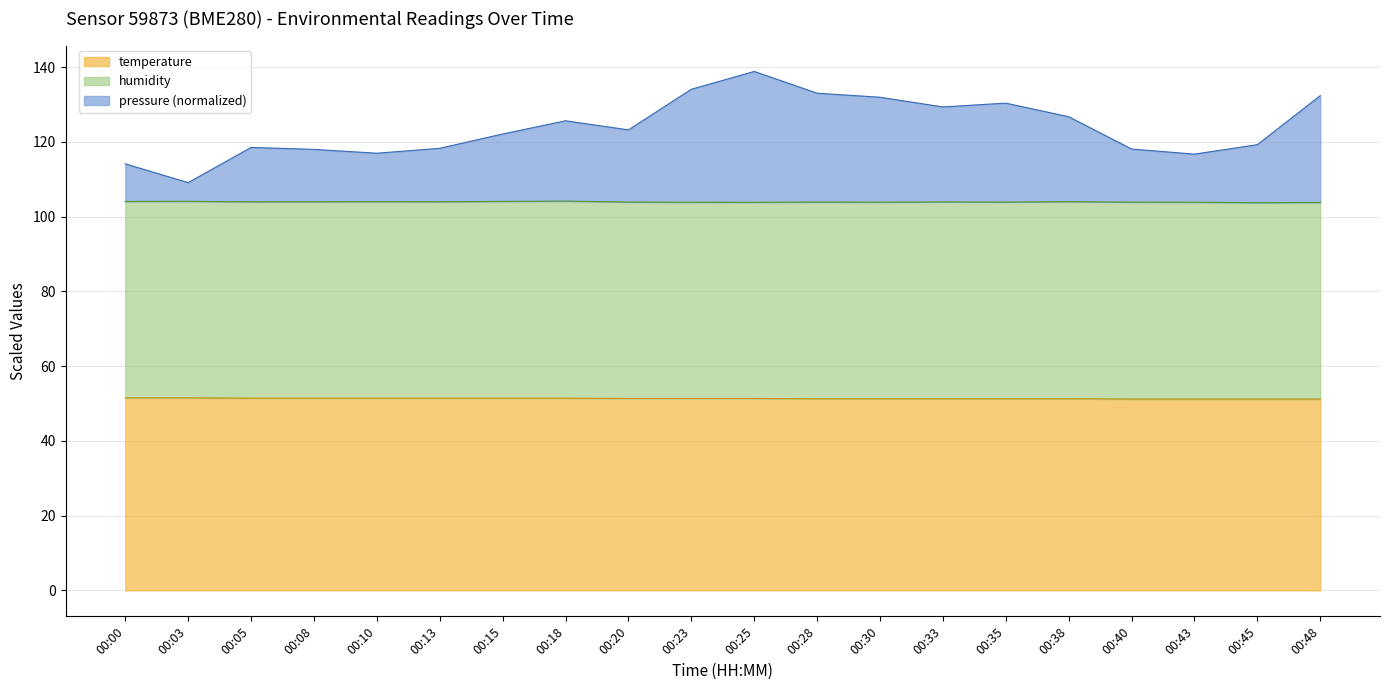

What is the total value across all series at 00:15?

122.1